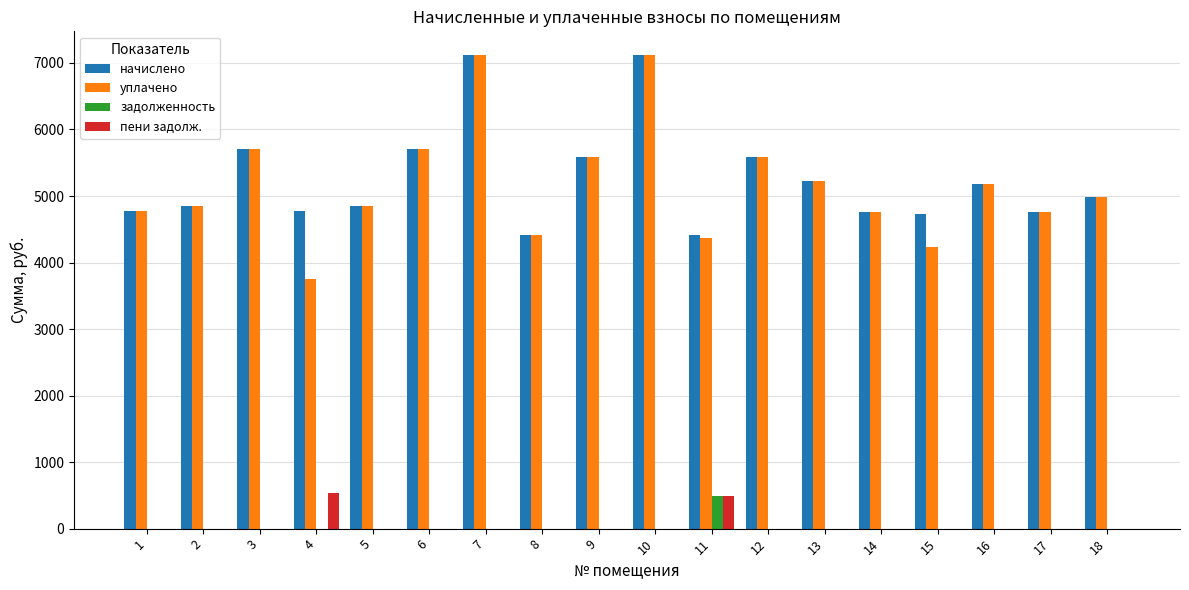

What is the greatest value displayed?

7119.4